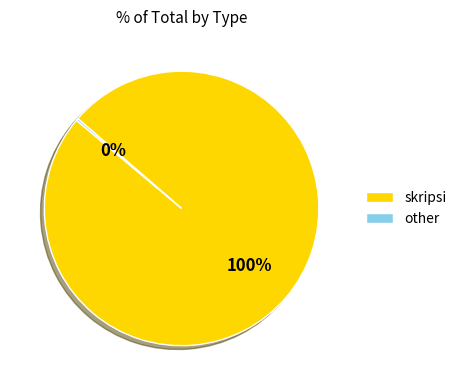

What is the largest slice in the pie chart?

skripsi